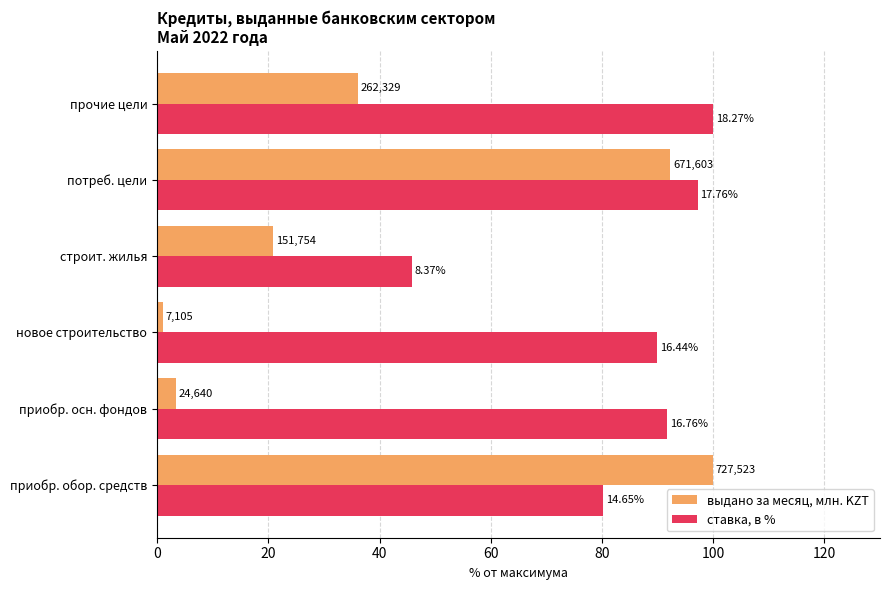

What are all the series names shown in the legend?

выдано за месяц, млн. KZT, ставка, в %